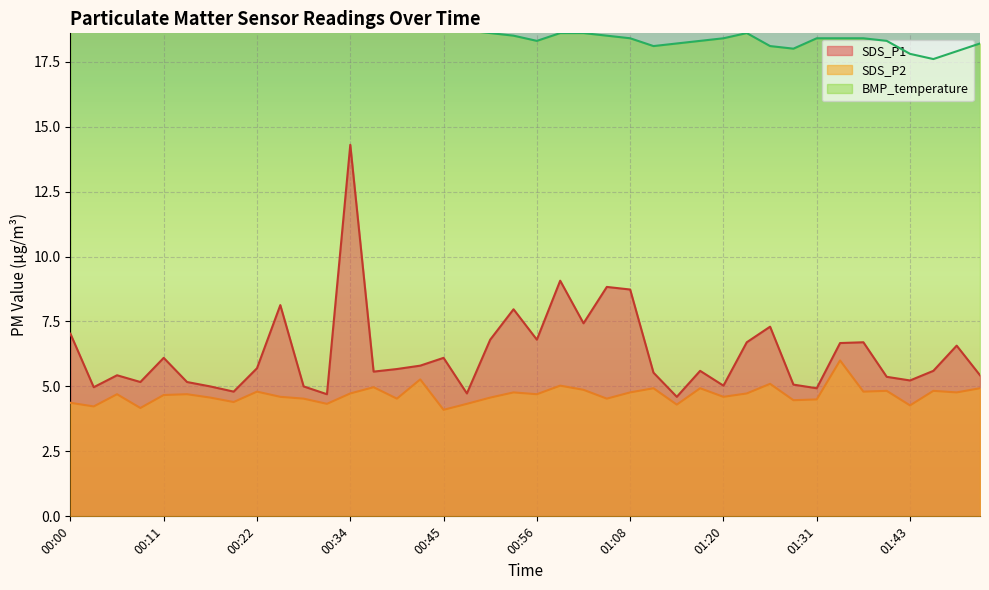

Is it true that SDS_P1 equals 8.0 at 01:11?

False